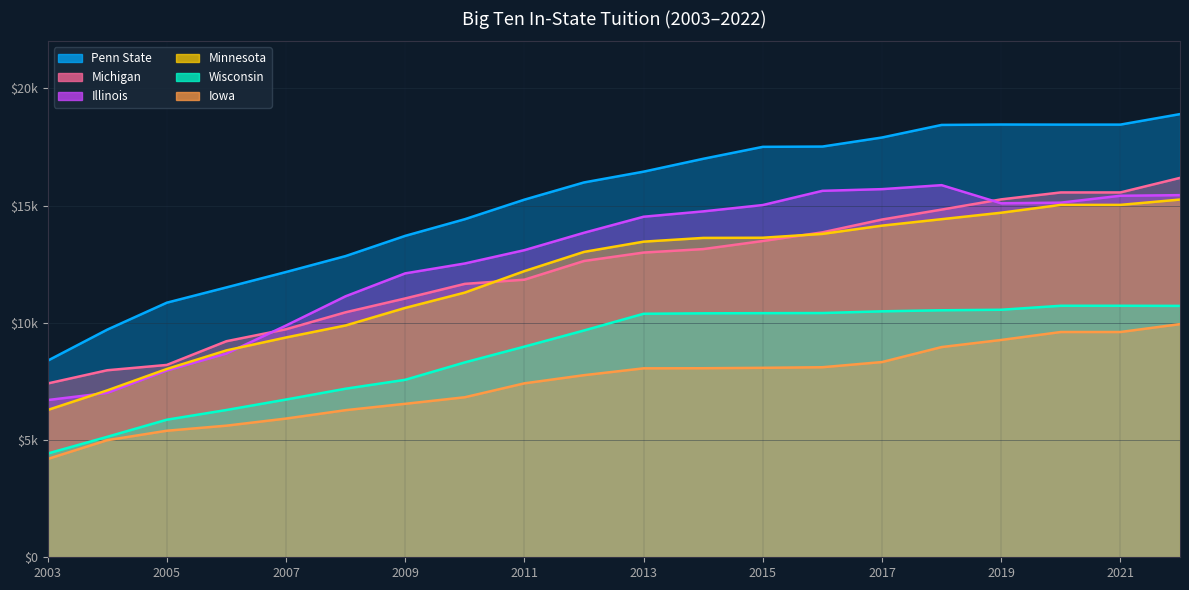

At how many categories does at least one series exceed 15523?

11